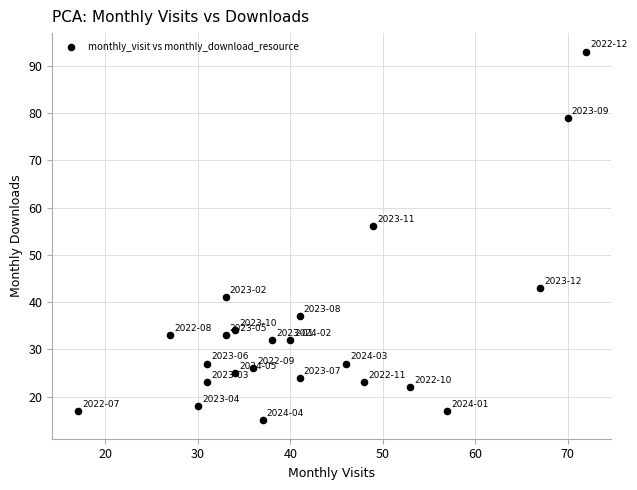

What is the range of X values (max minus min)?

55